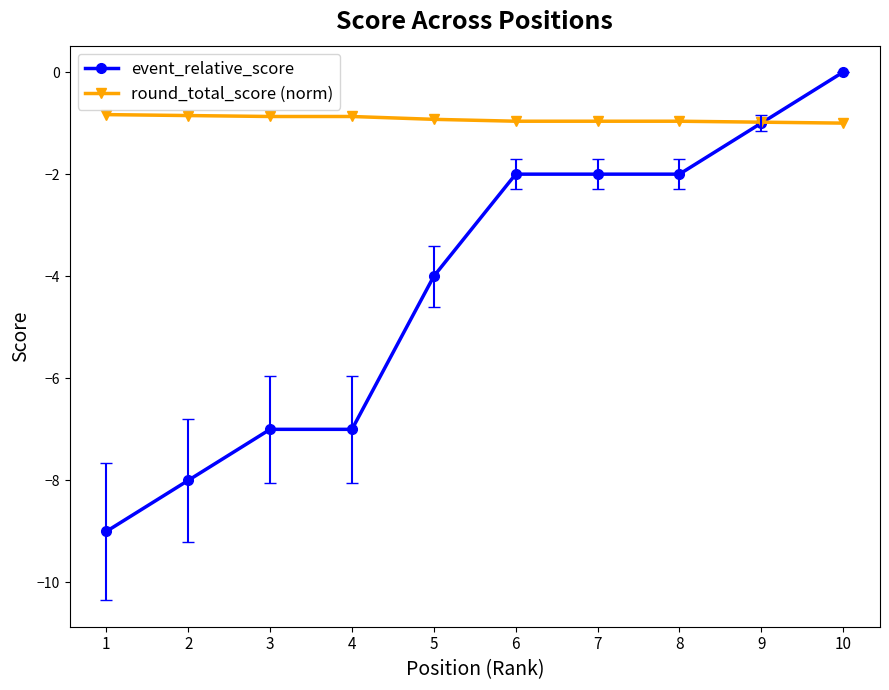

What are all the series names shown in the legend?

event_relative_score, round_total_score (norm)